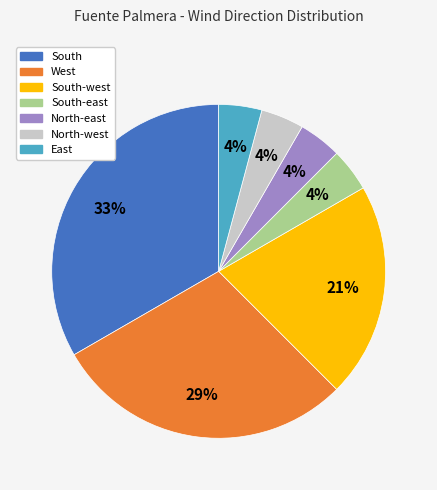

Is there a majority slice in this chart?

No